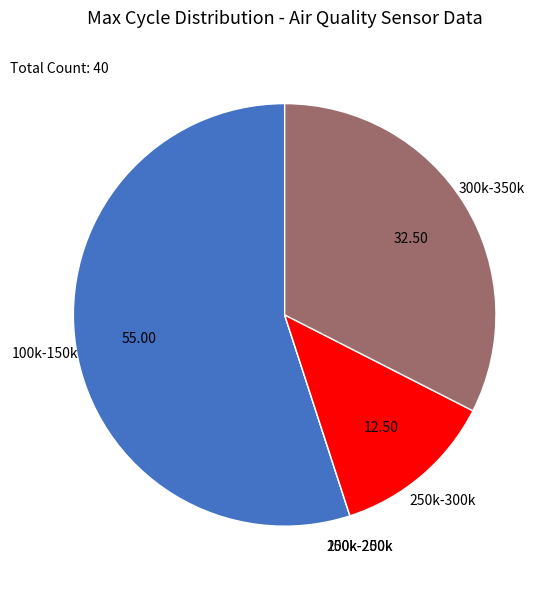

Is there a majority slice in this chart?

Yes